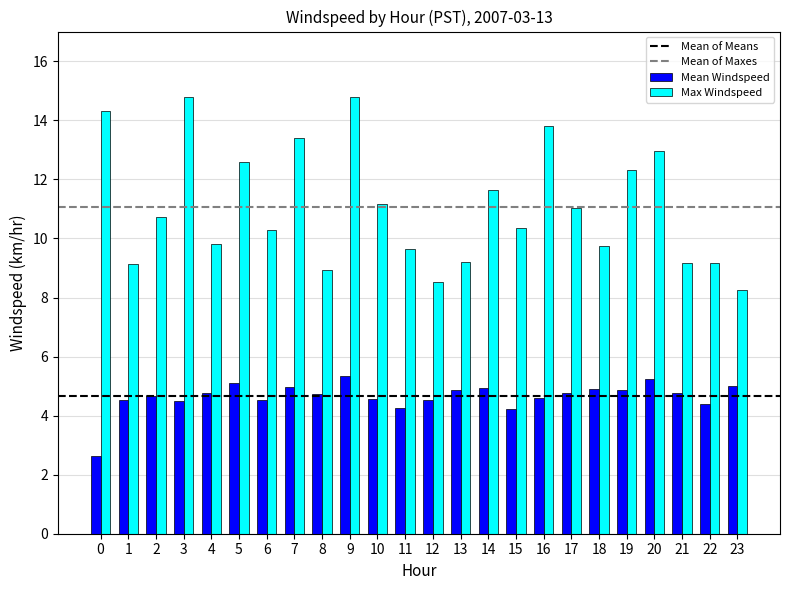

Read the Max Windspeed value at 15.

10.4